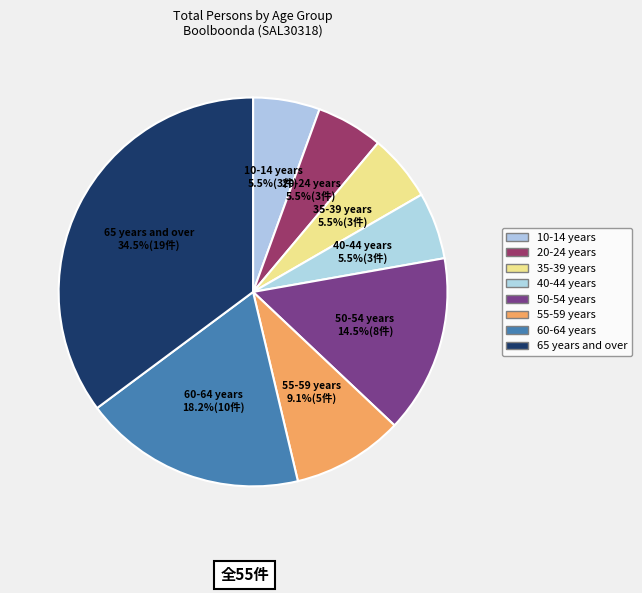

The 50-54 years slice represents 15% of the pie. True or false?

True